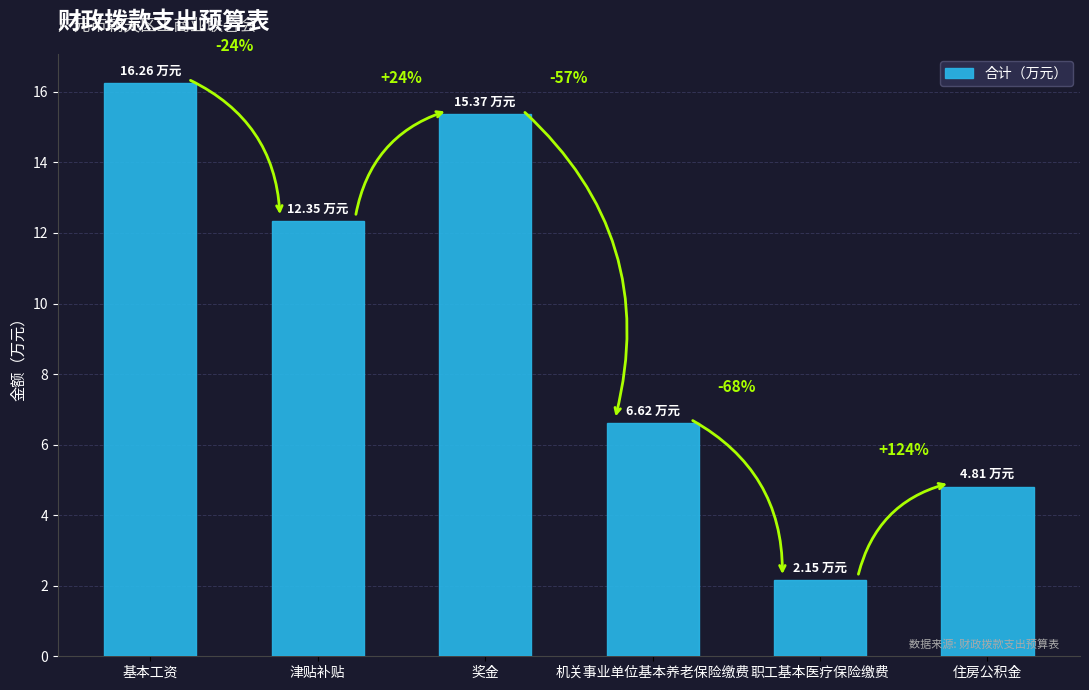

What is the smallest value displayed?

2.1